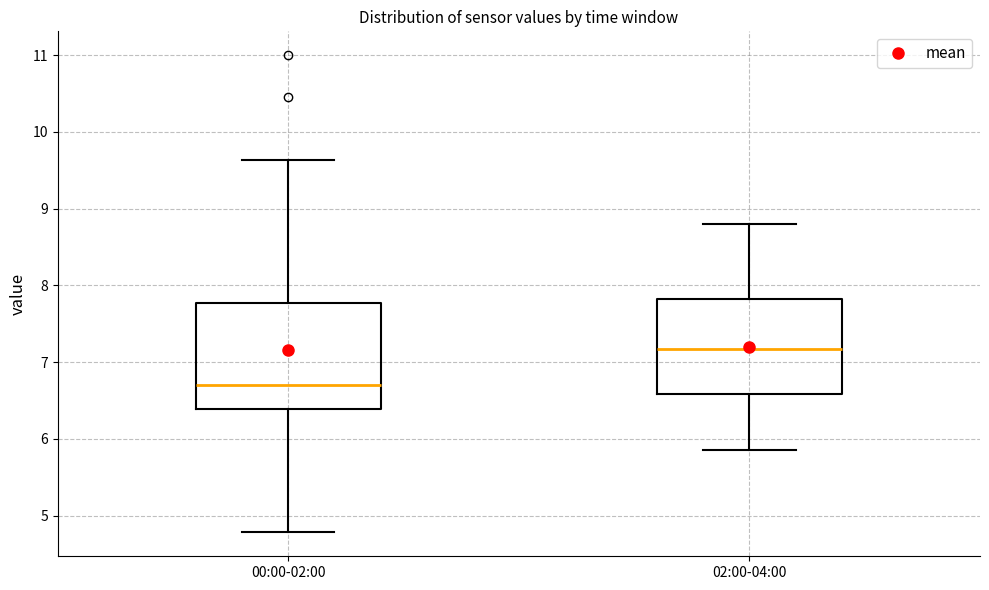

Which box has the highest median line?

02:00-04:00